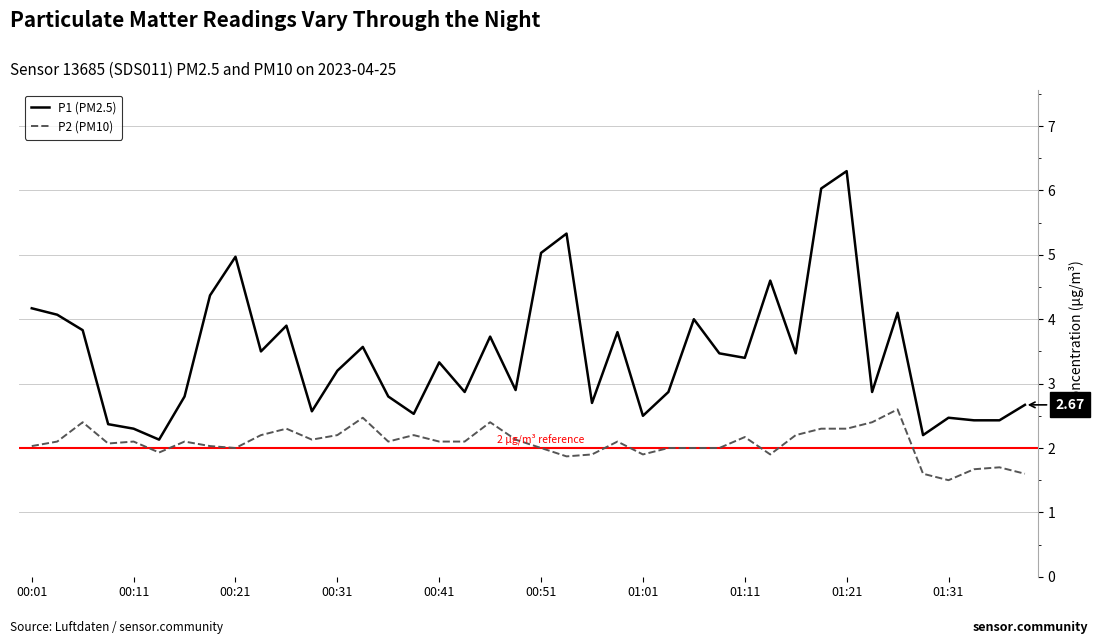

What is the difference between the maximum and minimum values in the P1 (PM2.5) series?

4.2